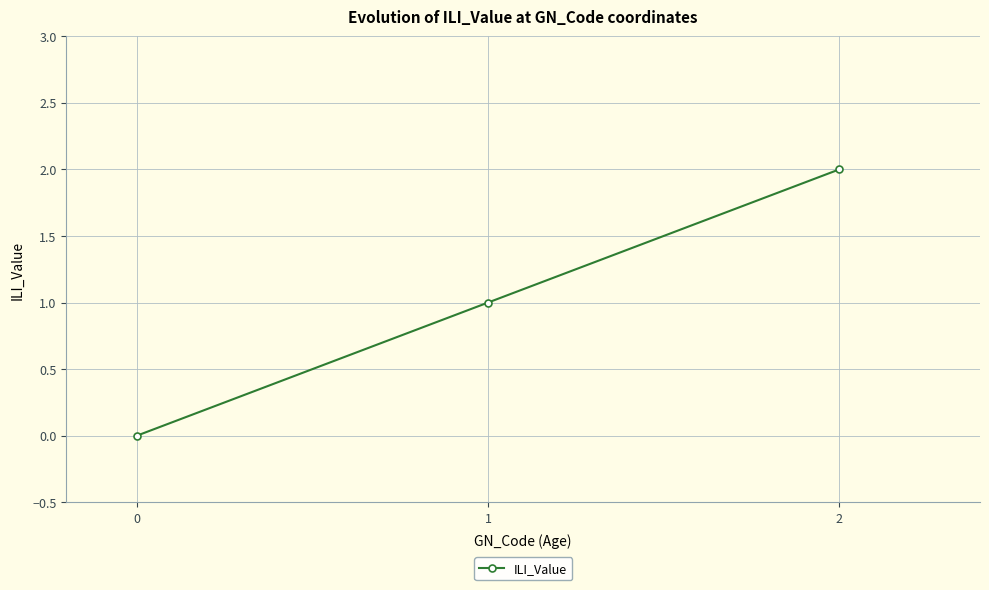

Which label corresponds to the smallest value in the chart?

0